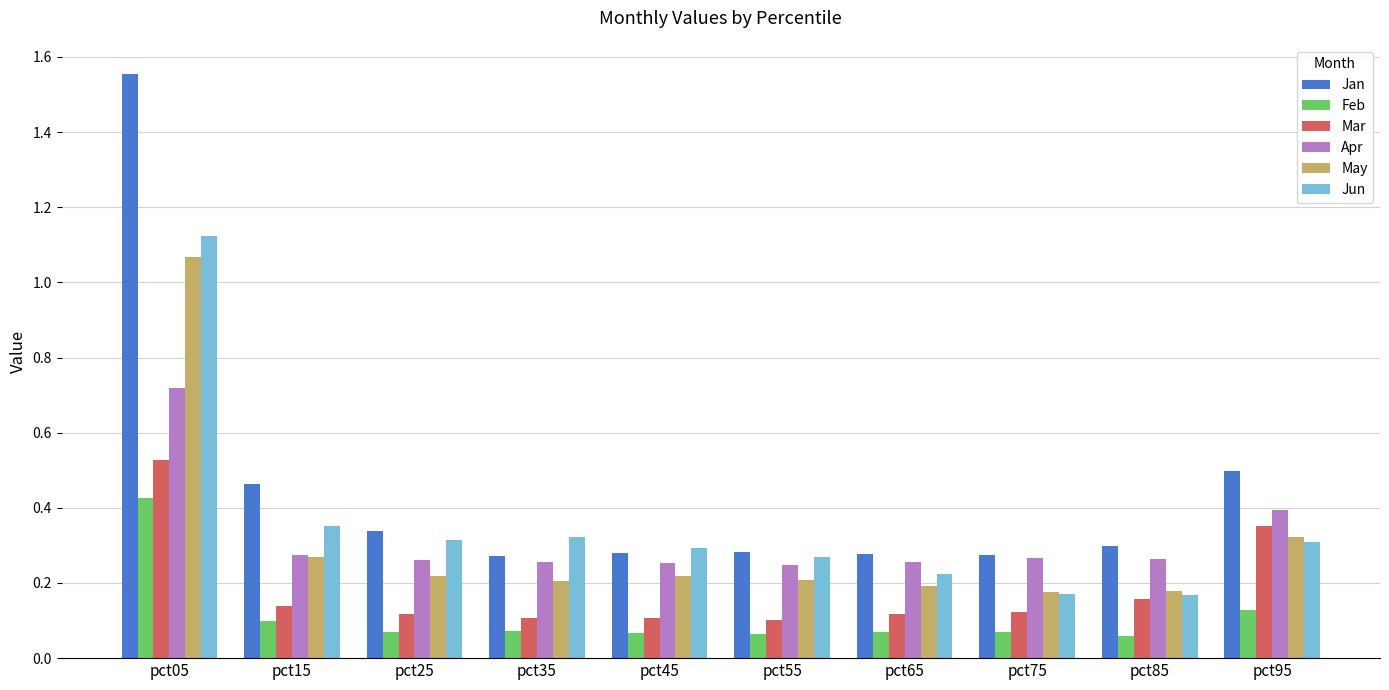

Rank the series at pct45 from highest to lowest value.

Jun, Jan, Apr, May, Mar, Feb